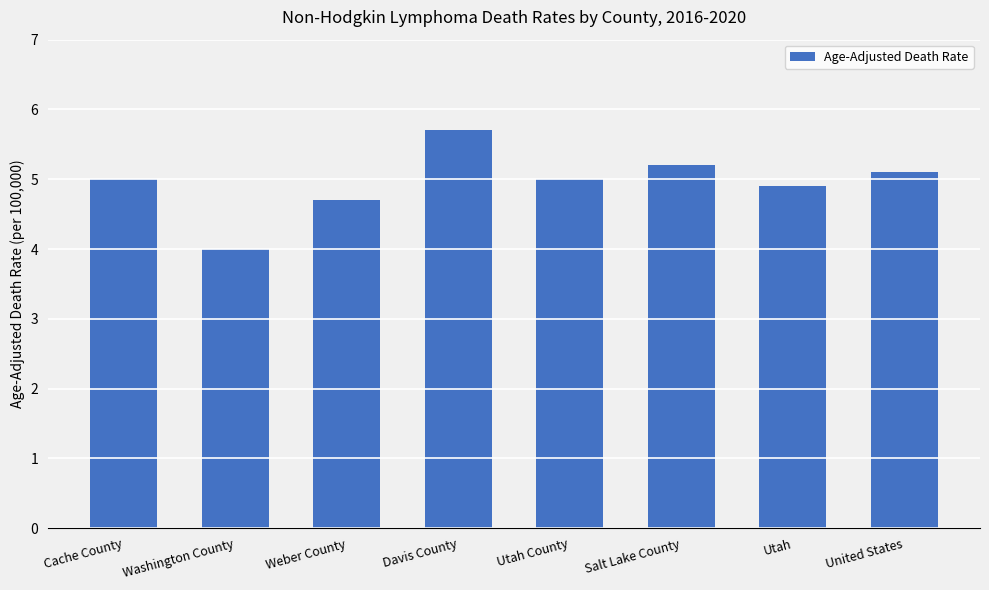

What is the approximate value at Davis County?

5.7